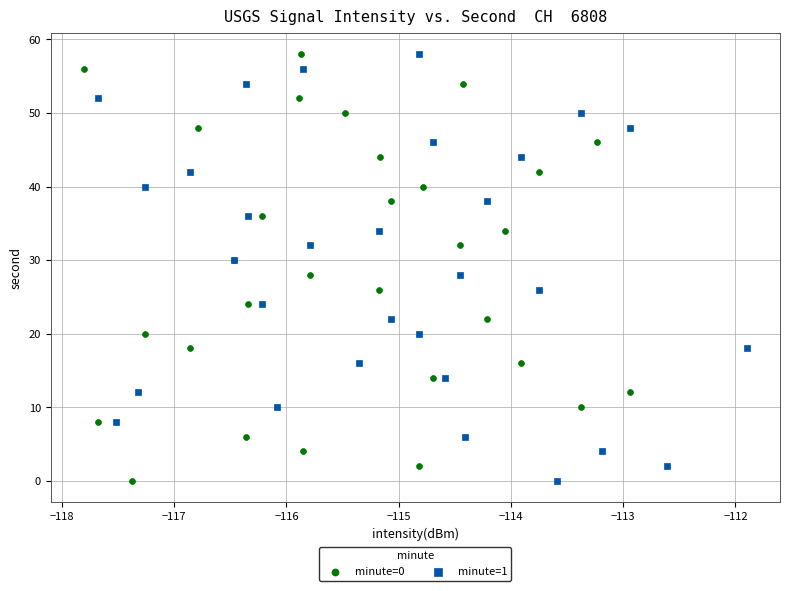

What are all the series names shown in the legend?

minute=0, minute=1